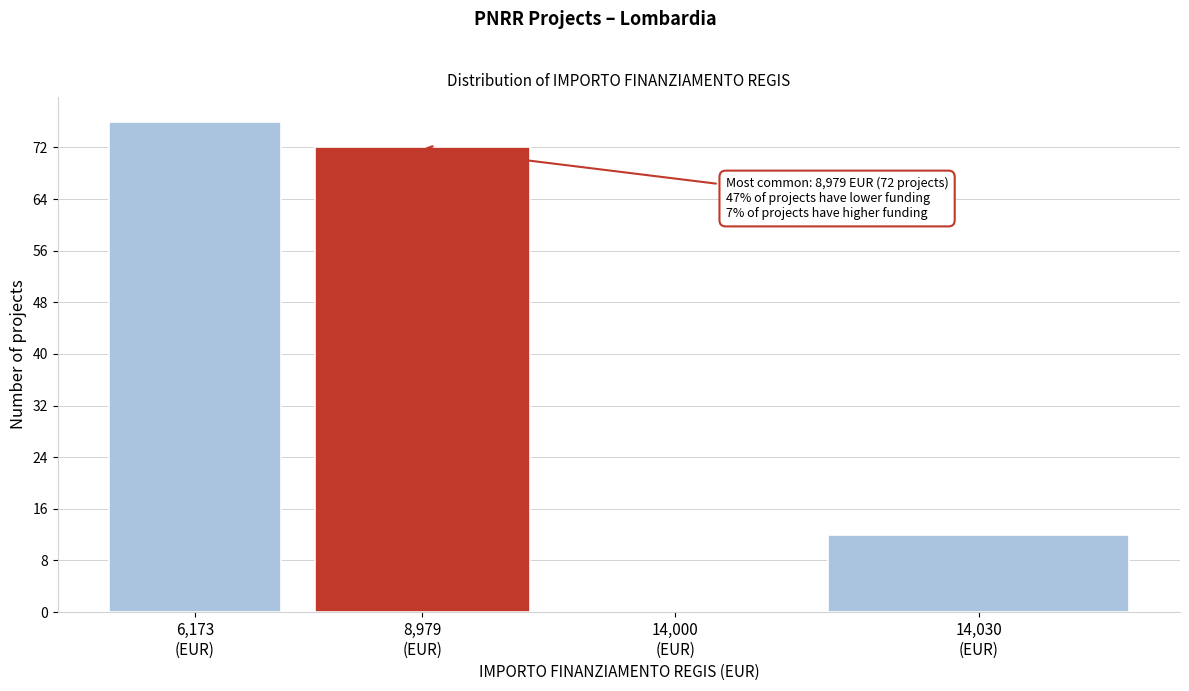

What is the sum of all values?

160